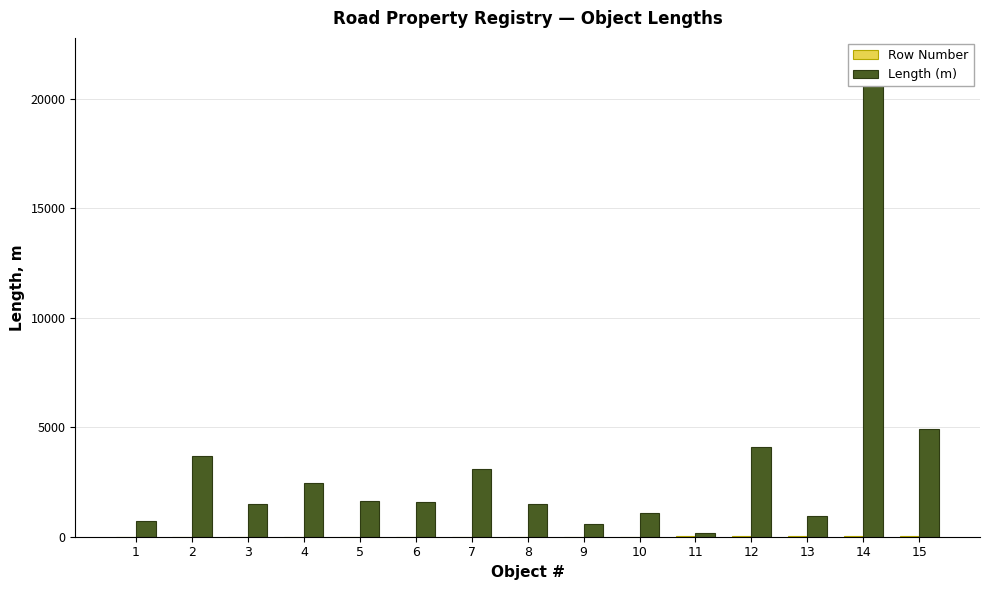

What is the smallest value displayed?

1